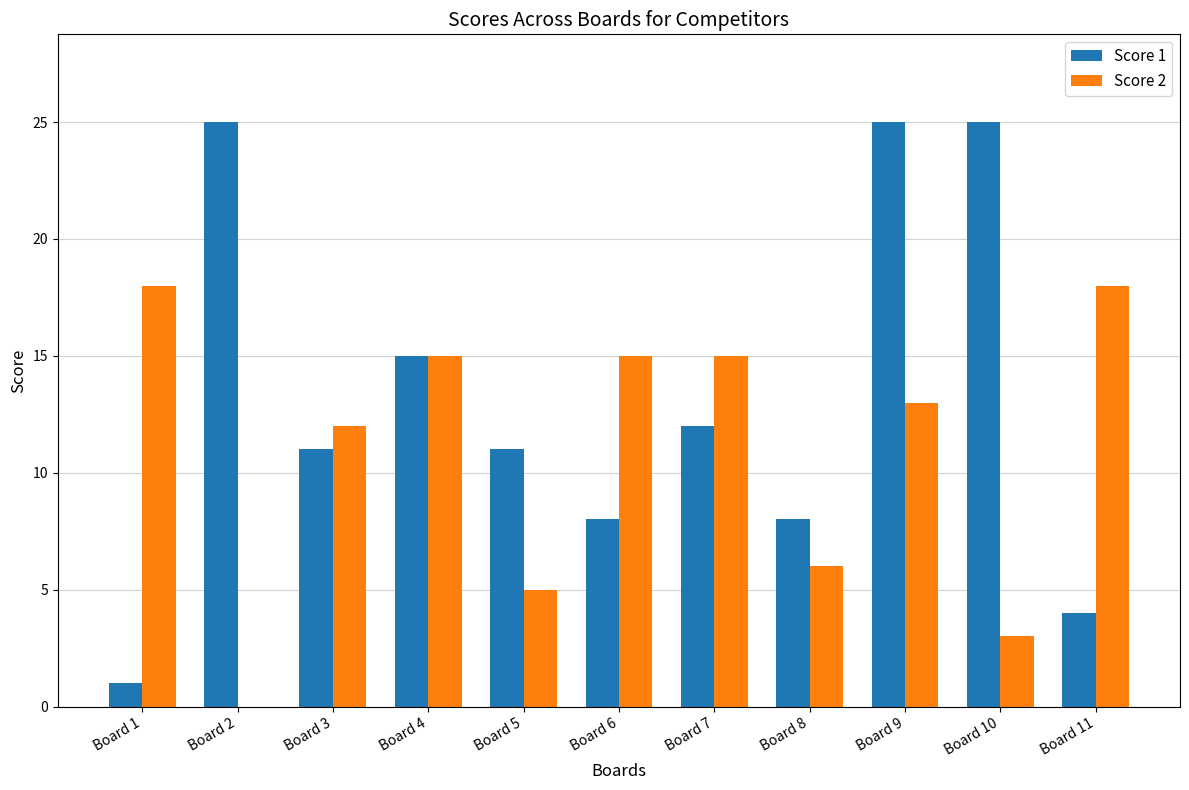

The Score 2 series shows 11 at Board 8. True or false?

False